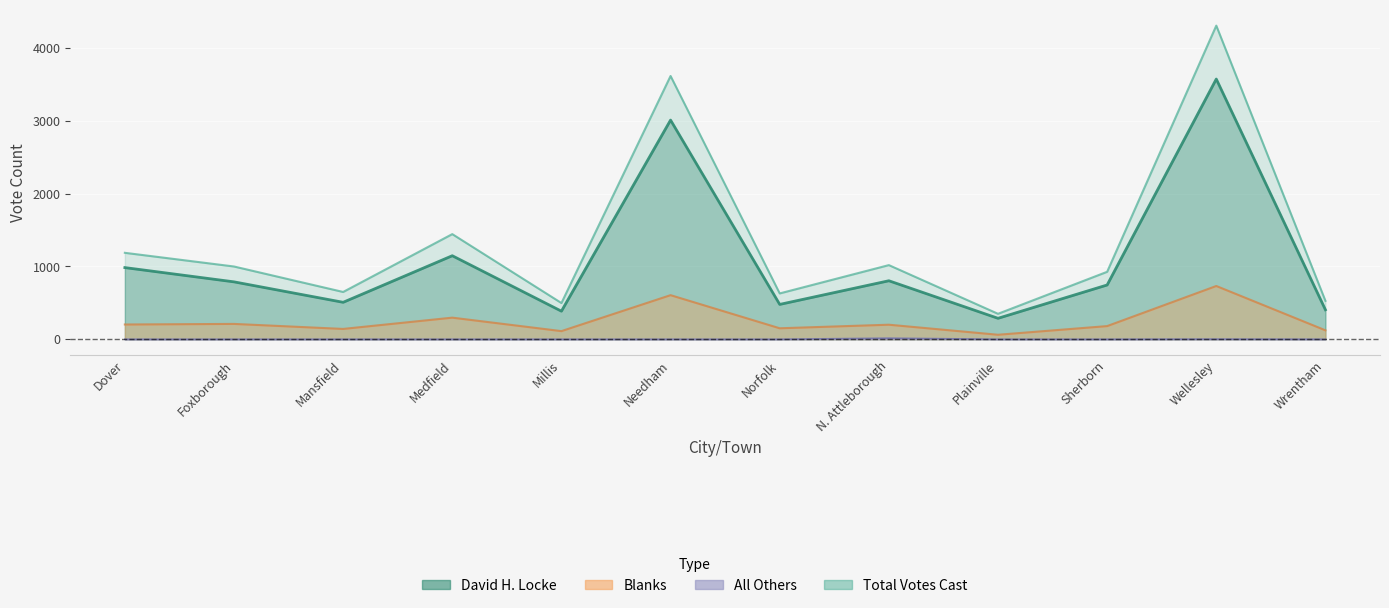

Which series has the largest total across all categories?

Total Votes Cast